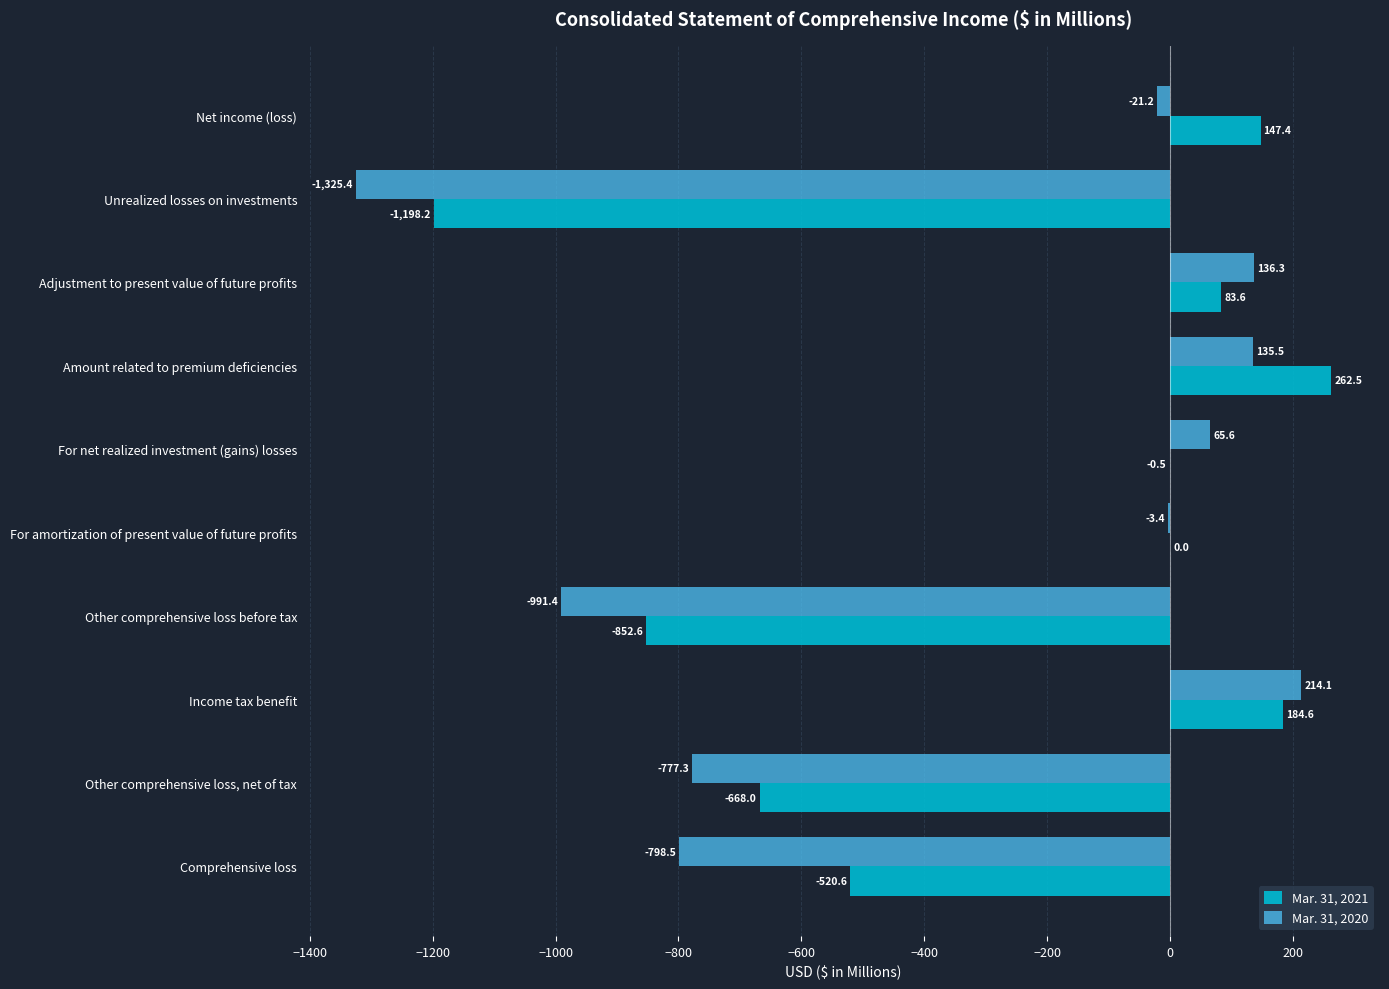

What is the sum of all Mar. 31, 2020 values?

-3365.7